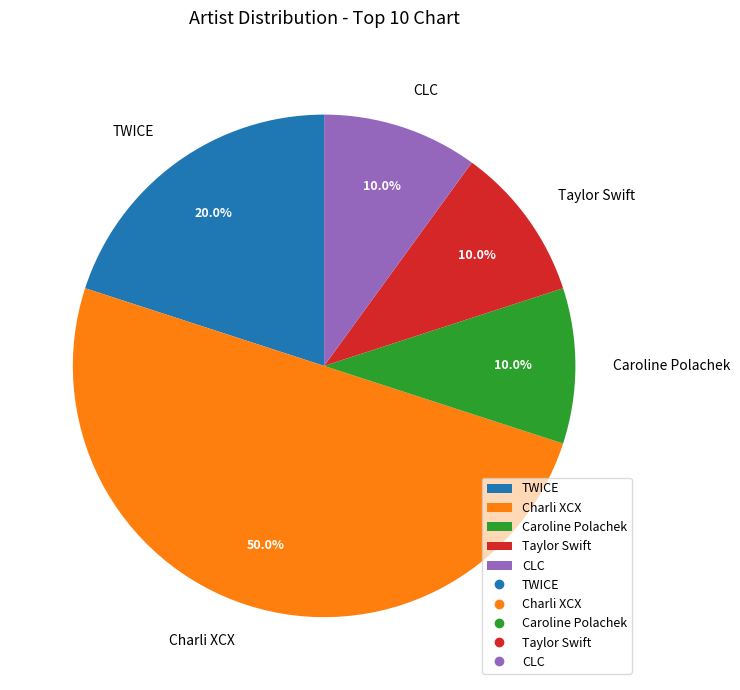

Does Taylor Swift account for over 50% of the chart?

No